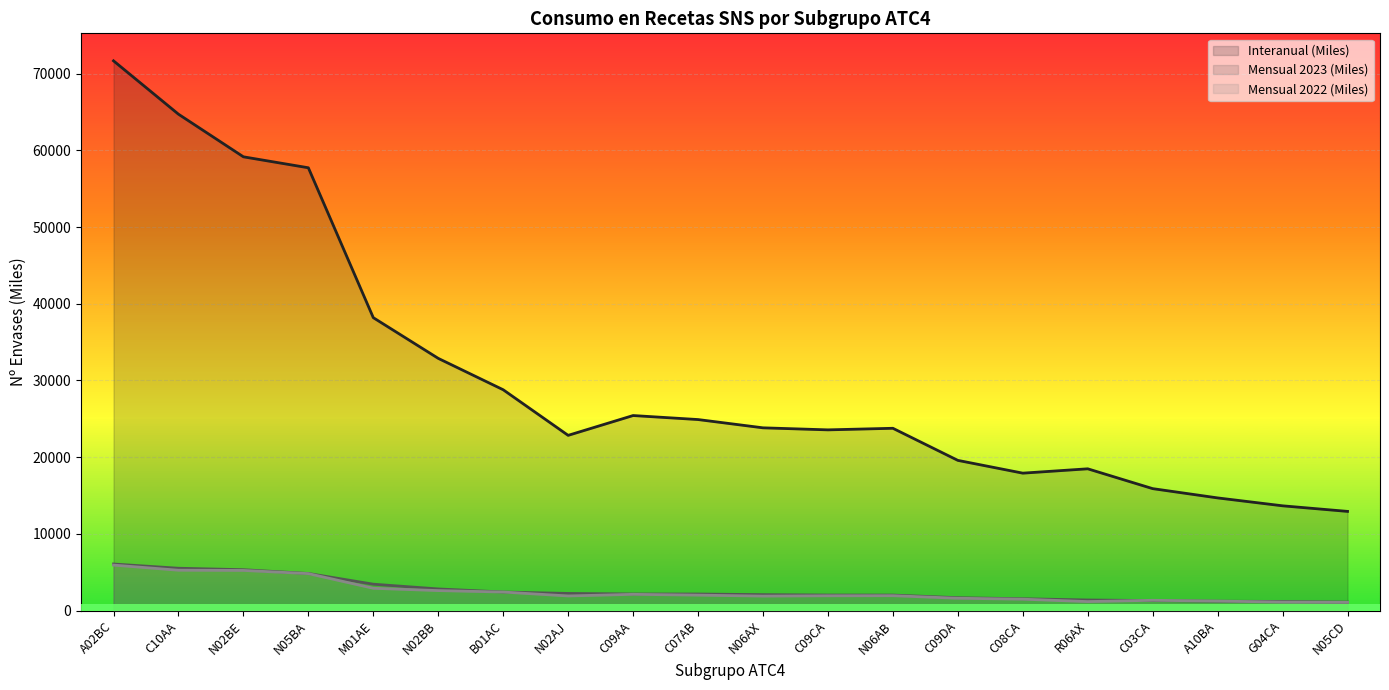

True or false: Mensual 2022 (Miles) and Mensual 2023 (Miles) cross at least once.

True